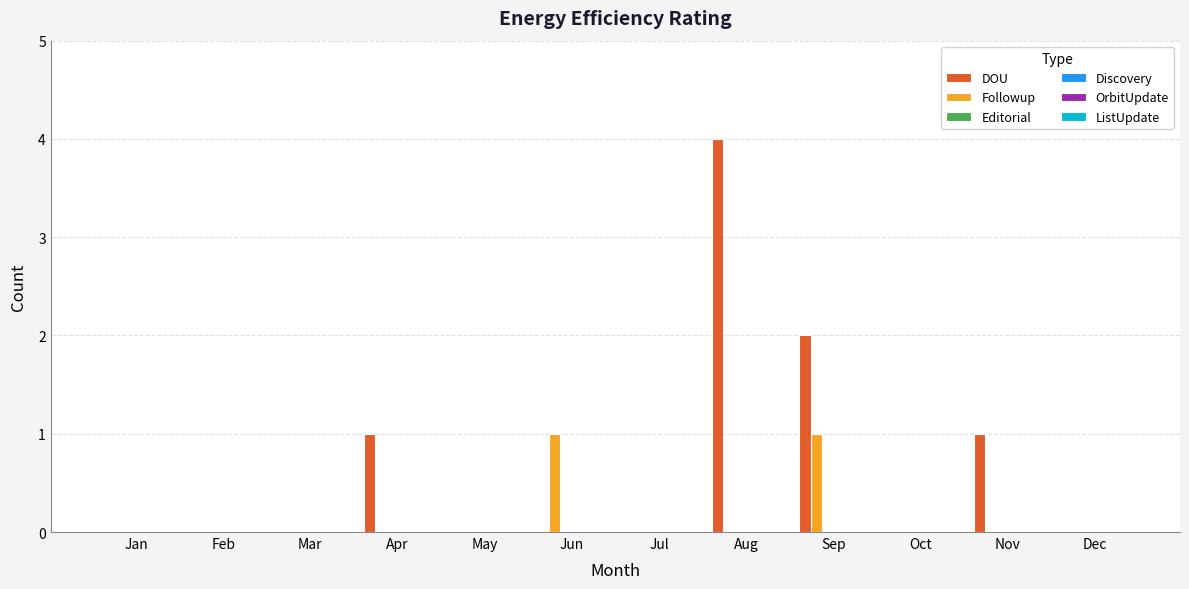

Are the bars horizontal?

No